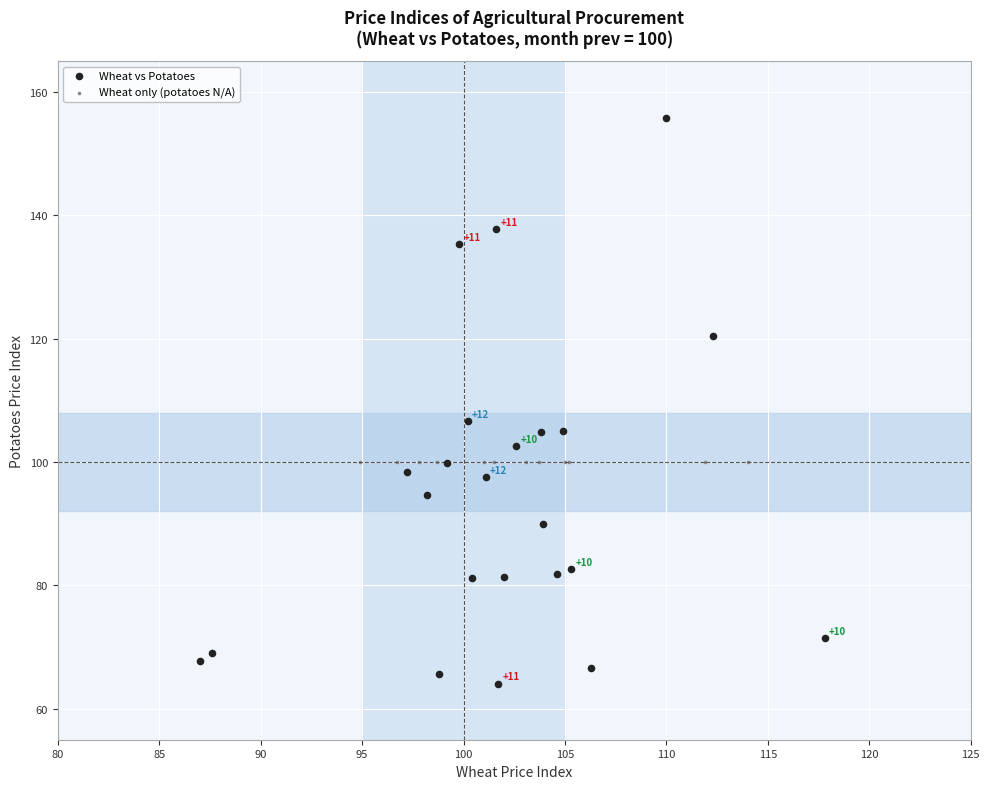

Which series contains the highest Y value?

Wheat vs Potatoes